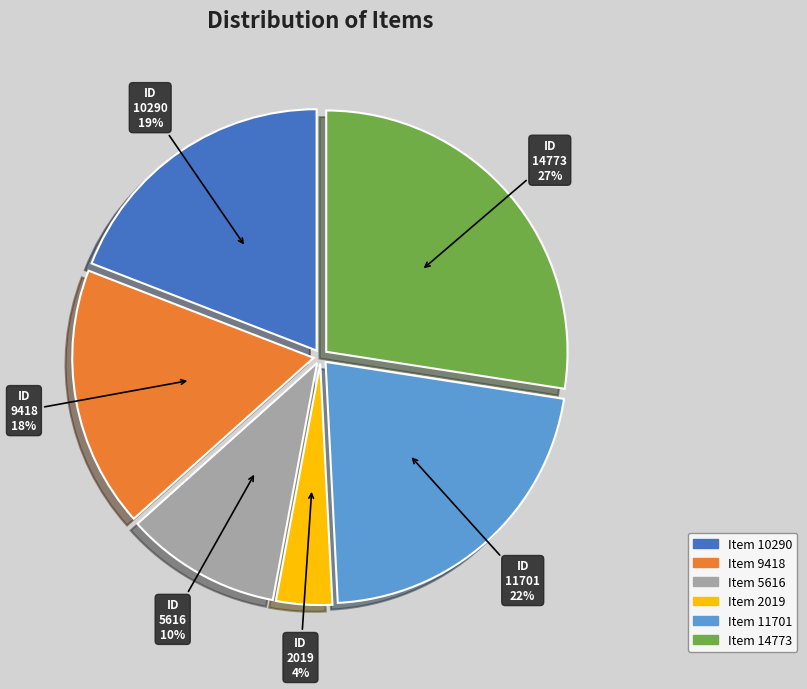

Which slice is the smallest?

Item 2019